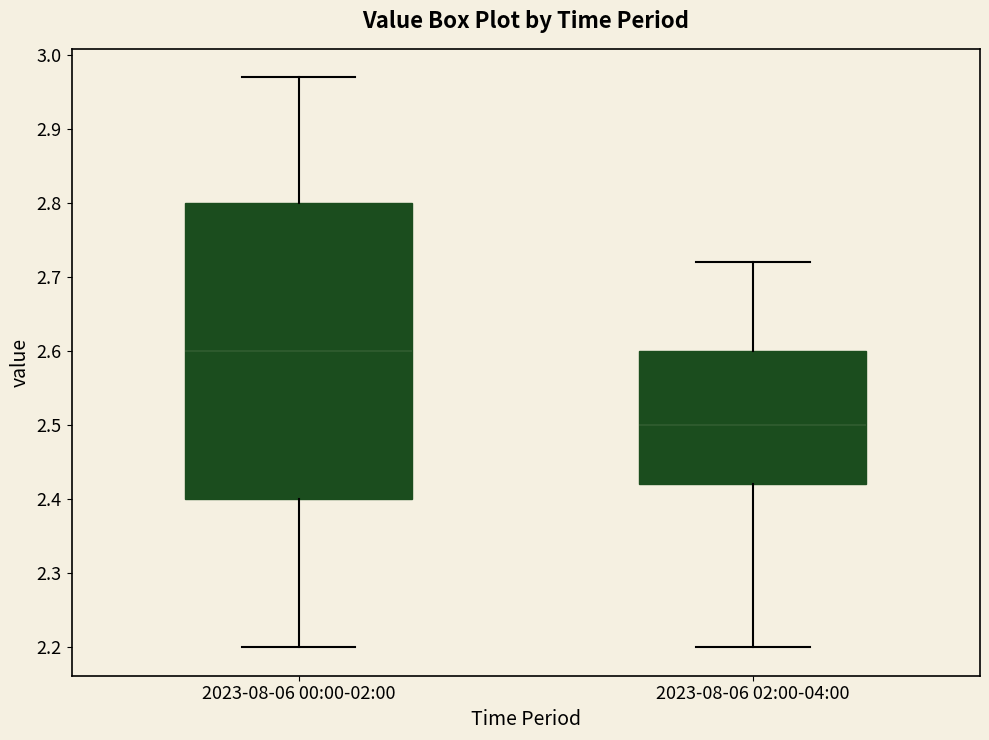

Reading left to right, read every box against the y-axis: the position of its median line, the range the box covers, and the ends of its whiskers. The values are not printed on the chart, so give them approximately, as read against the axis.

2023-08-06 00:00-02:00: median 2.60, box 2.40 to 2.80, whiskers 2.20 to 2.97
2023-08-06 02:00-04:00: median 2.50, box 2.42 to 2.60, whiskers 2.20 to 2.72